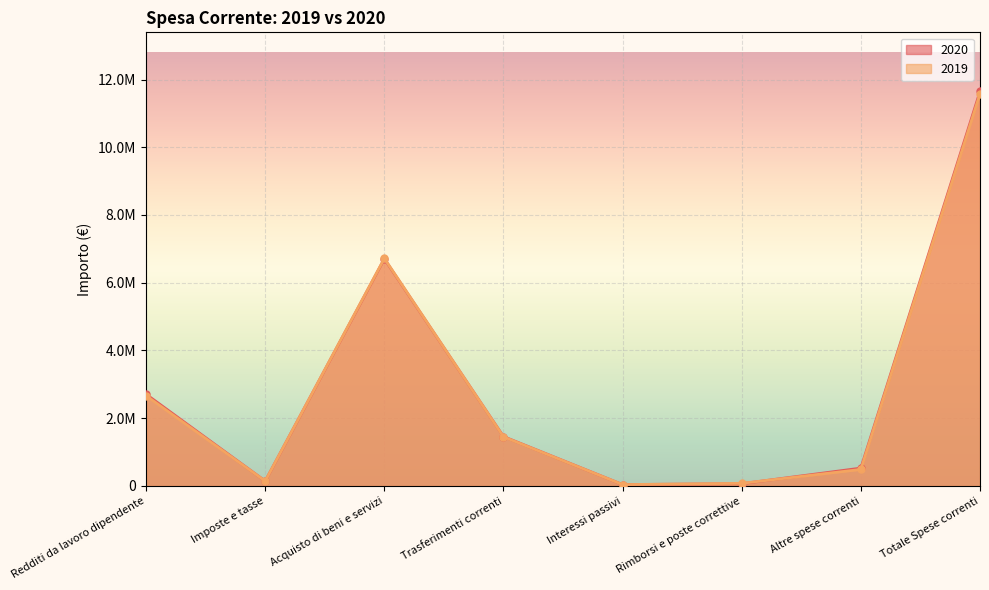

What is the label of the 1st point from the right?

Totale Spese correnti